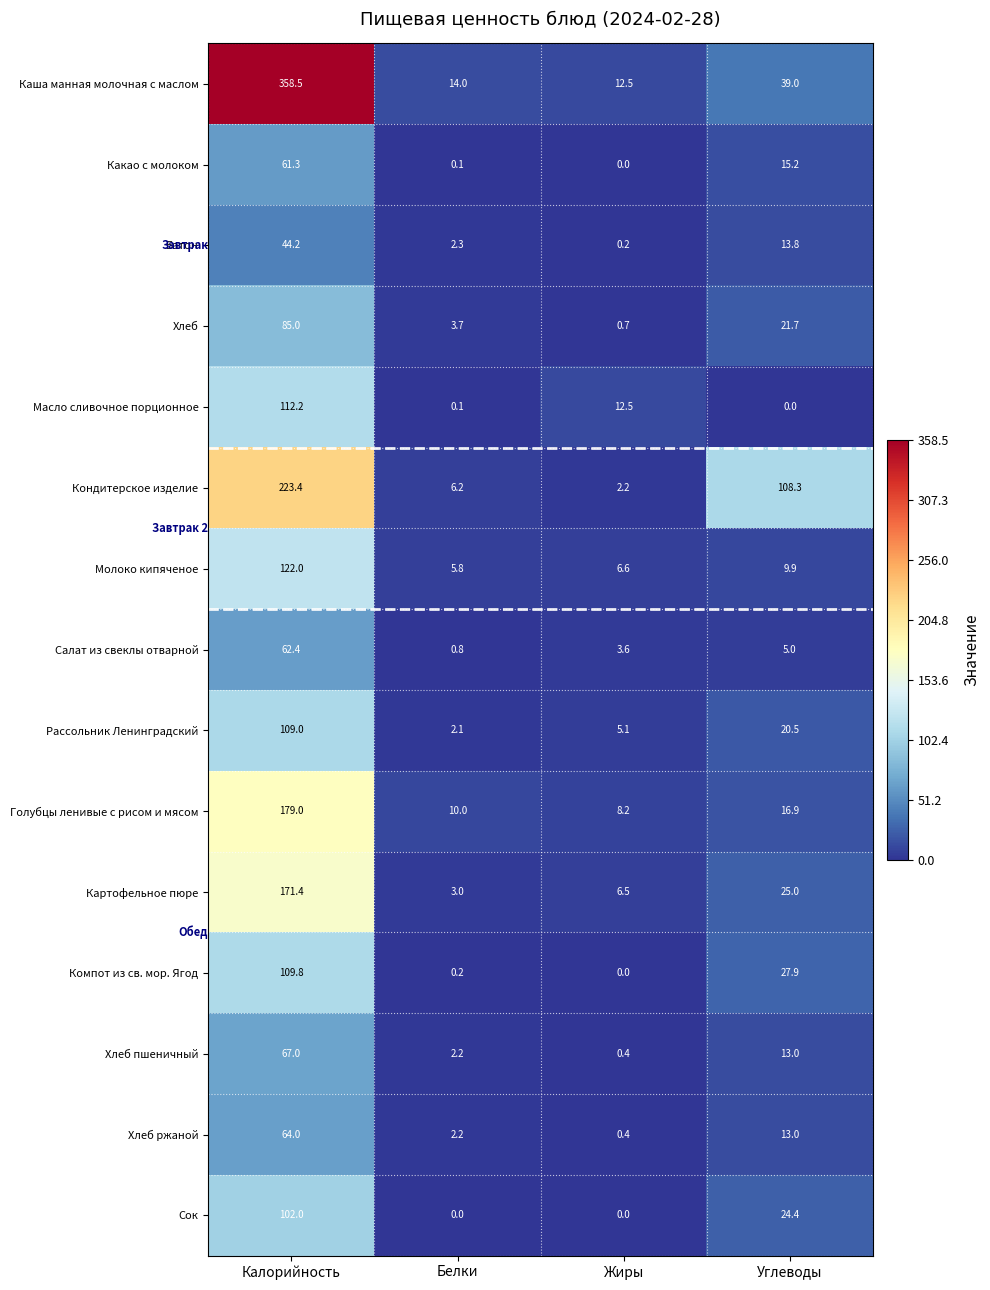

Which series changed the most between Калорийность and Углеводы?

Каша манная молочная с маслом